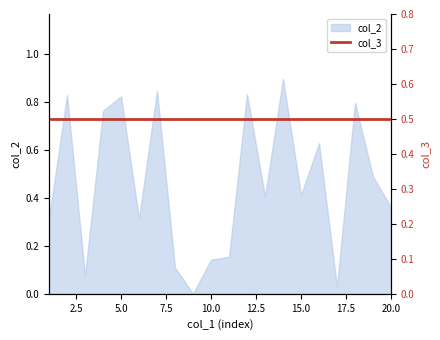

At which label is the value closest to 0?

9